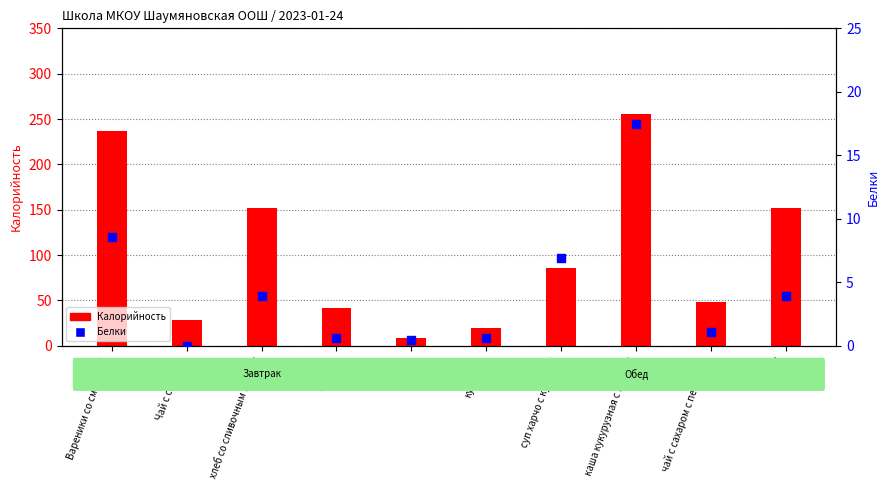

Which series contains the highest Y value?

Калорийность